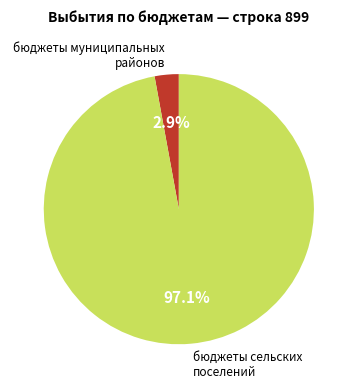

What portion of the pie excludes бюджеты муниципальных районов?

97.1%